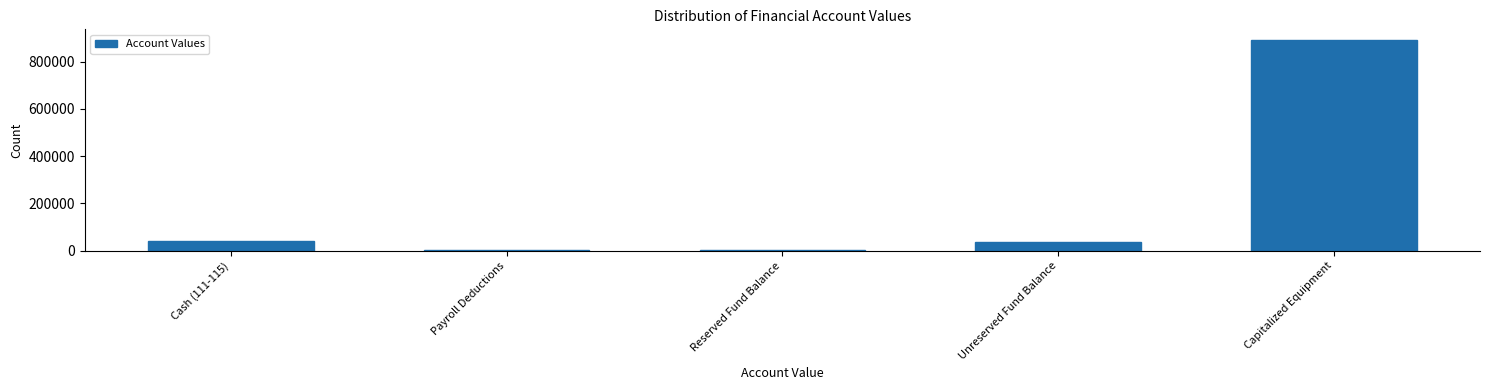

What is the approximate value at Capitalized Equipment?

892230